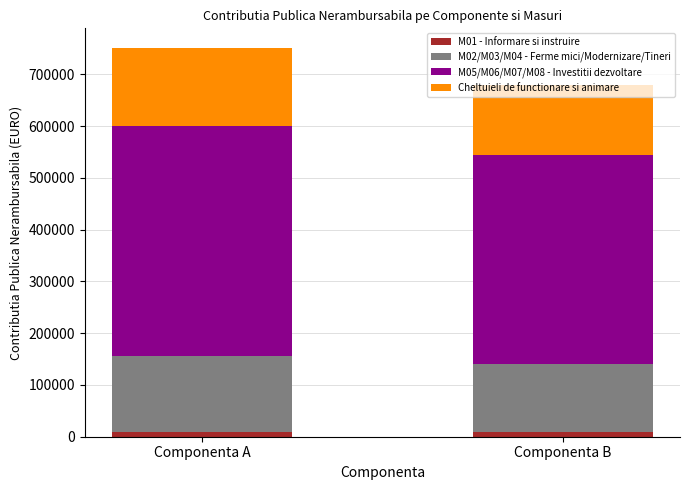

Which has a higher value, Componenta A or Componenta B?

Componenta A